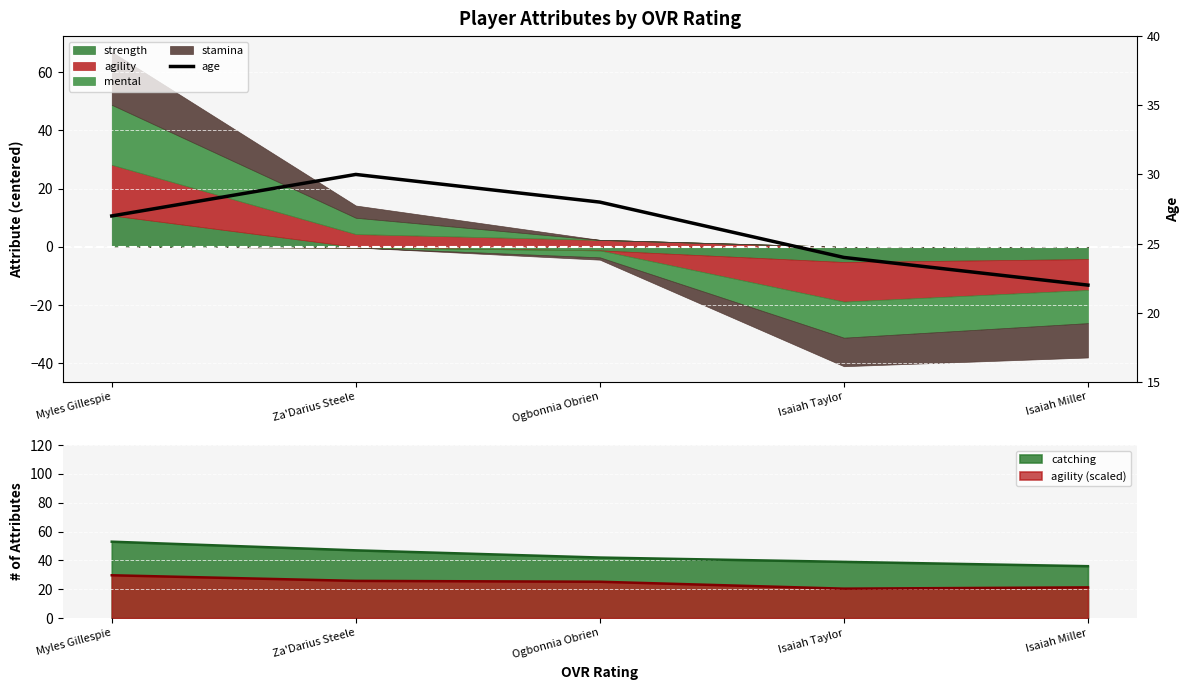

Read the value at Ogbonnia Obrien.

28